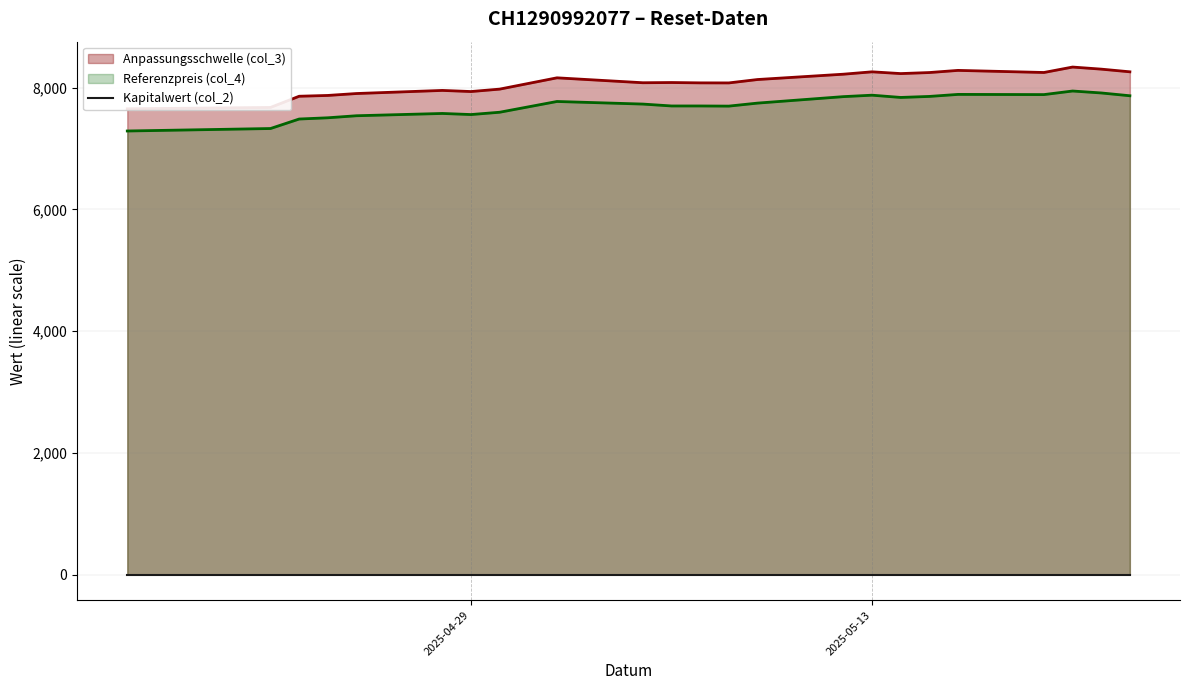

What is the minimum value for Referenzpreis (col_4)?

7285.9